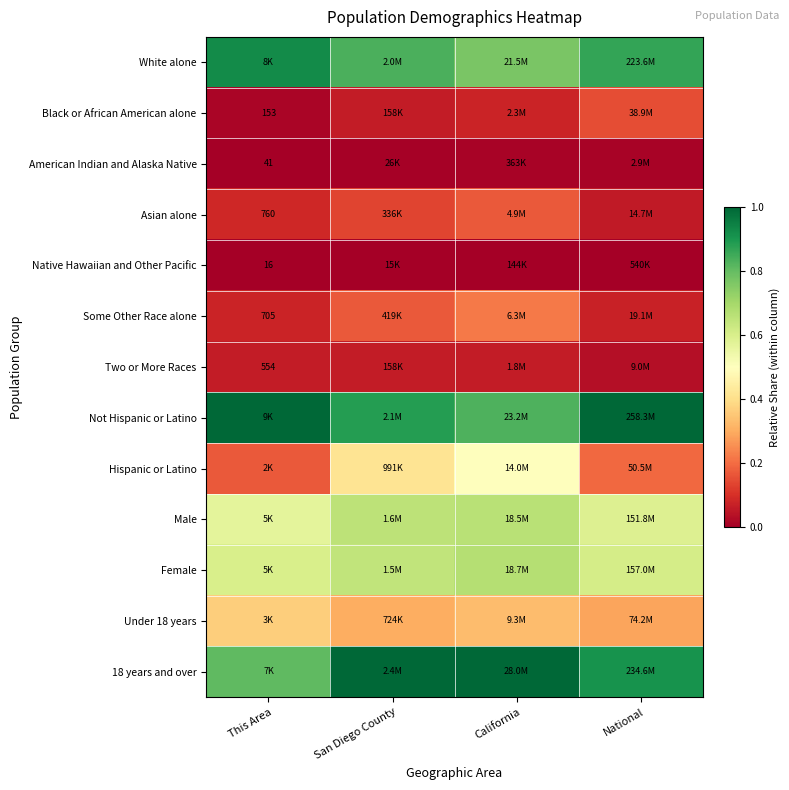

At which category does the chart reach its minimum across all series?

This Area